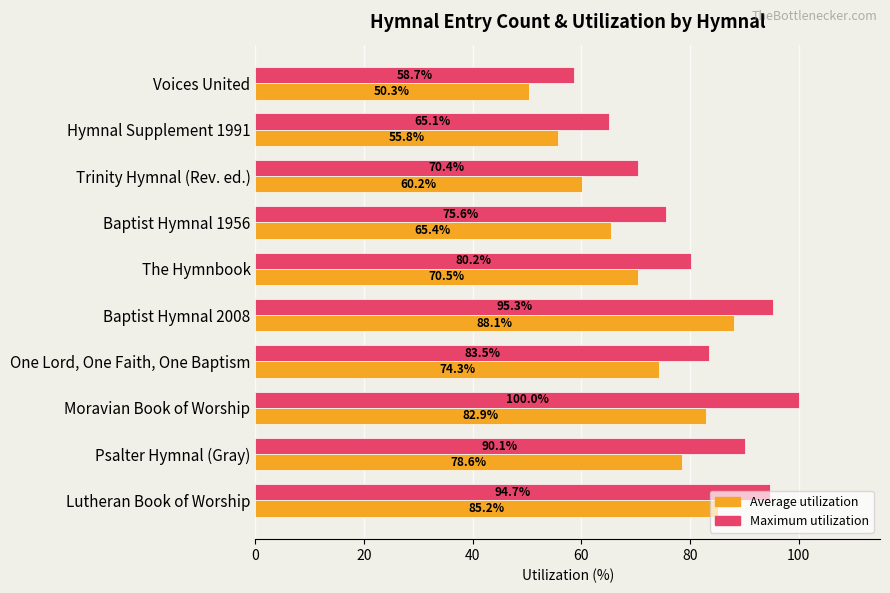

List the series in order of their peak value, lowest first.

Average utilization, Maximum utilization